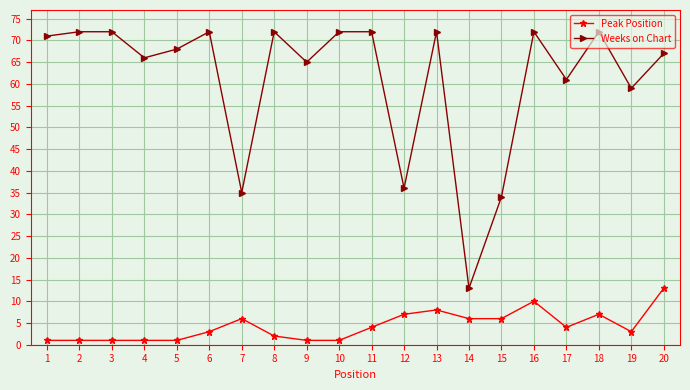

Count the number of categories in the chart.

20